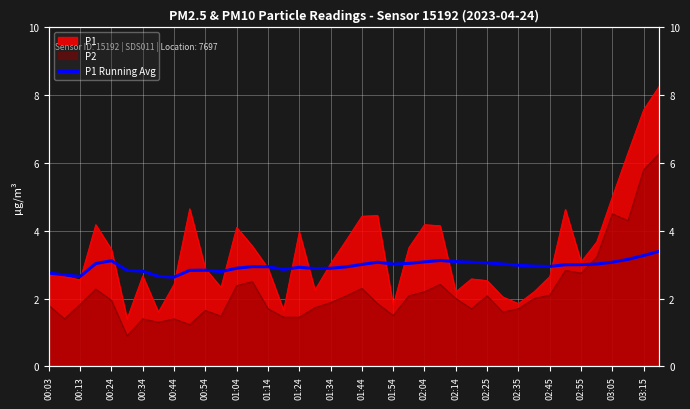

Which has a higher value, 24 or 01:14?

24